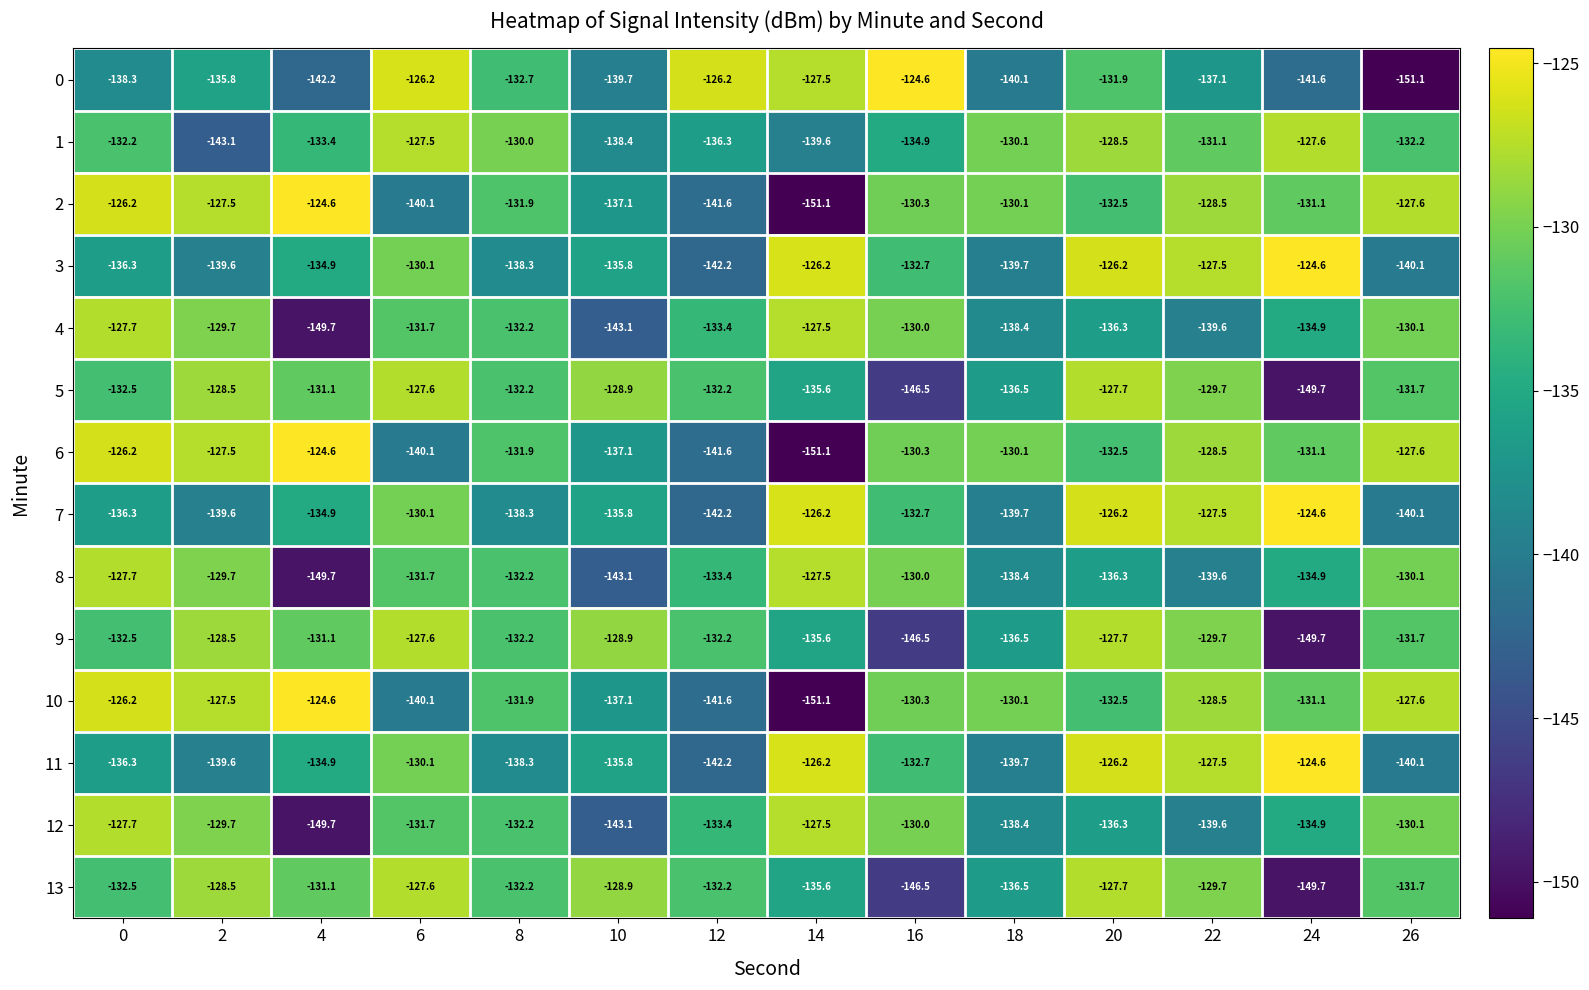

The 5 series shows -231.5 at 4. True or false?

False